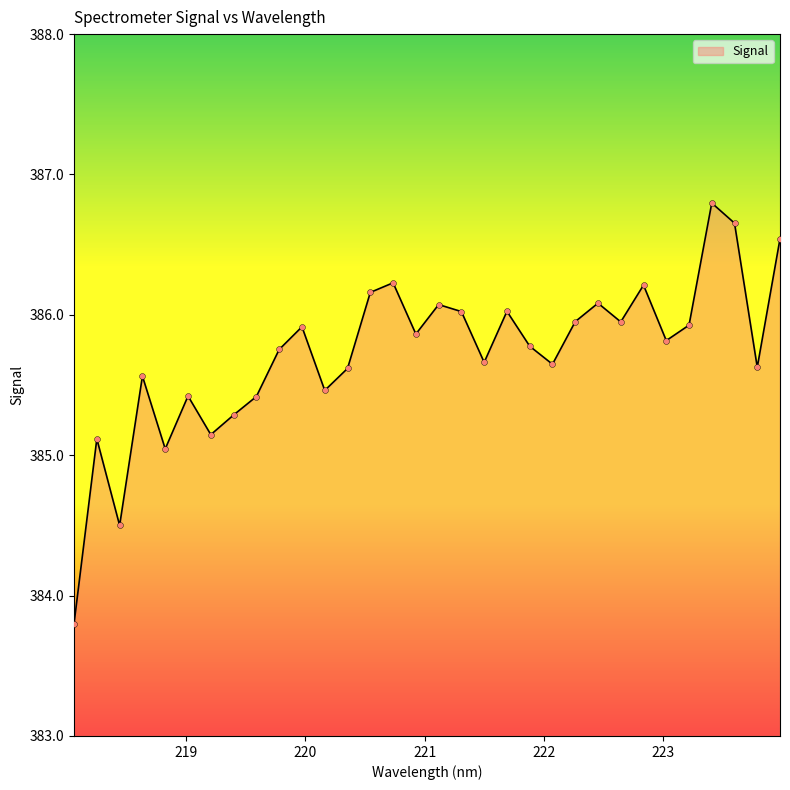

What is the maximum value shown in the chart?

386.8